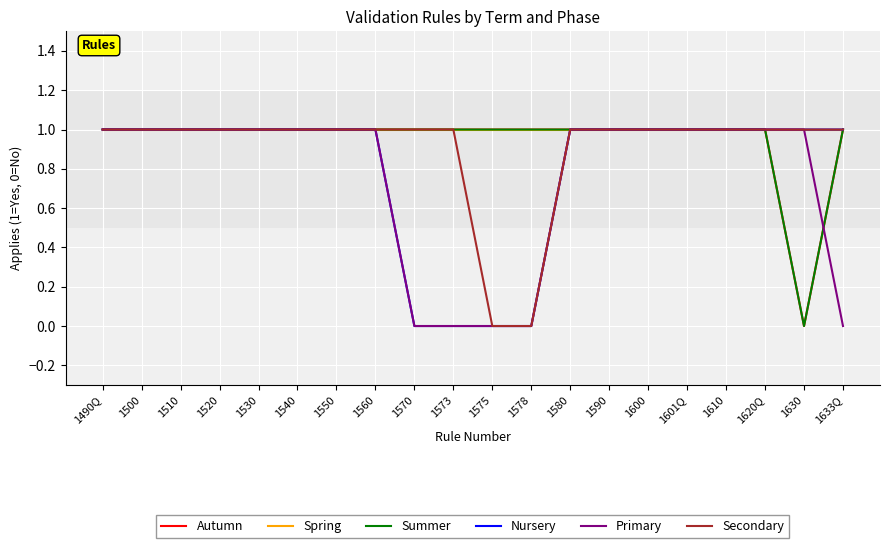

Which series changed the most between 1490Q and 1578?

Nursery